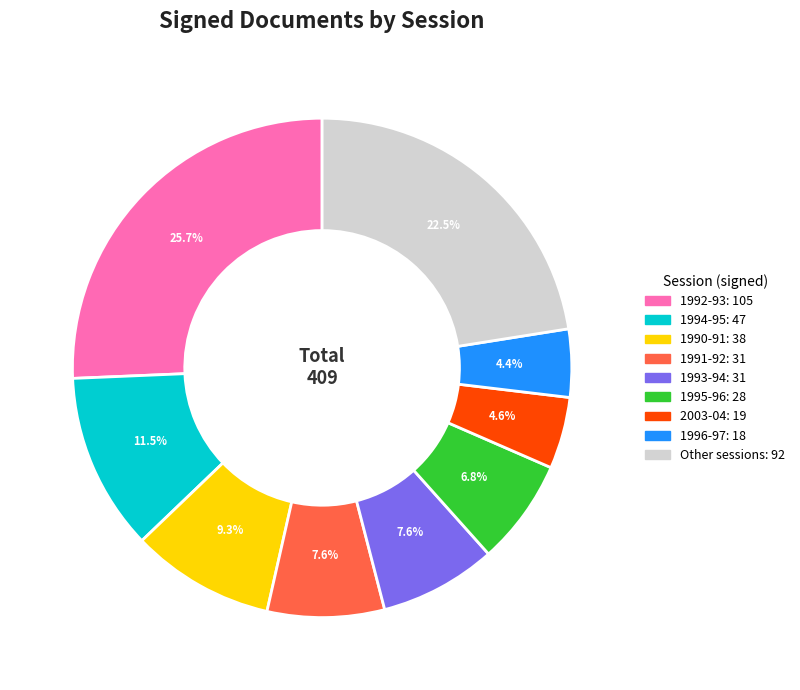

Does any single category account for the majority?

No